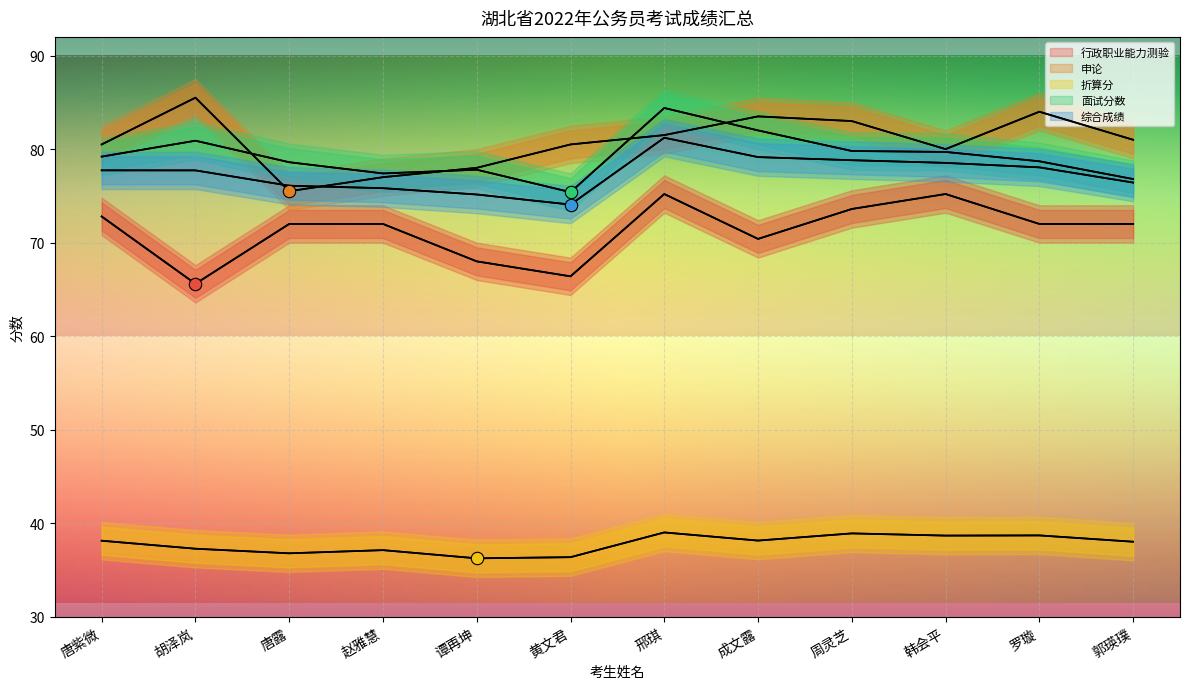

Which series has the largest total across all categories?

申论